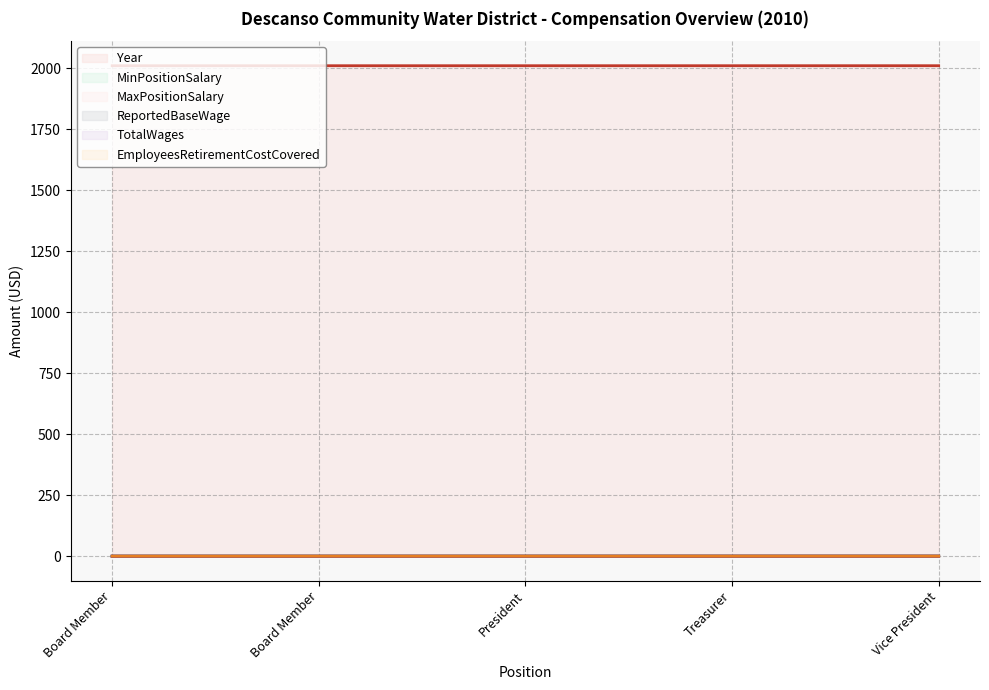

At which category is the sum across all series the highest?

Board Member